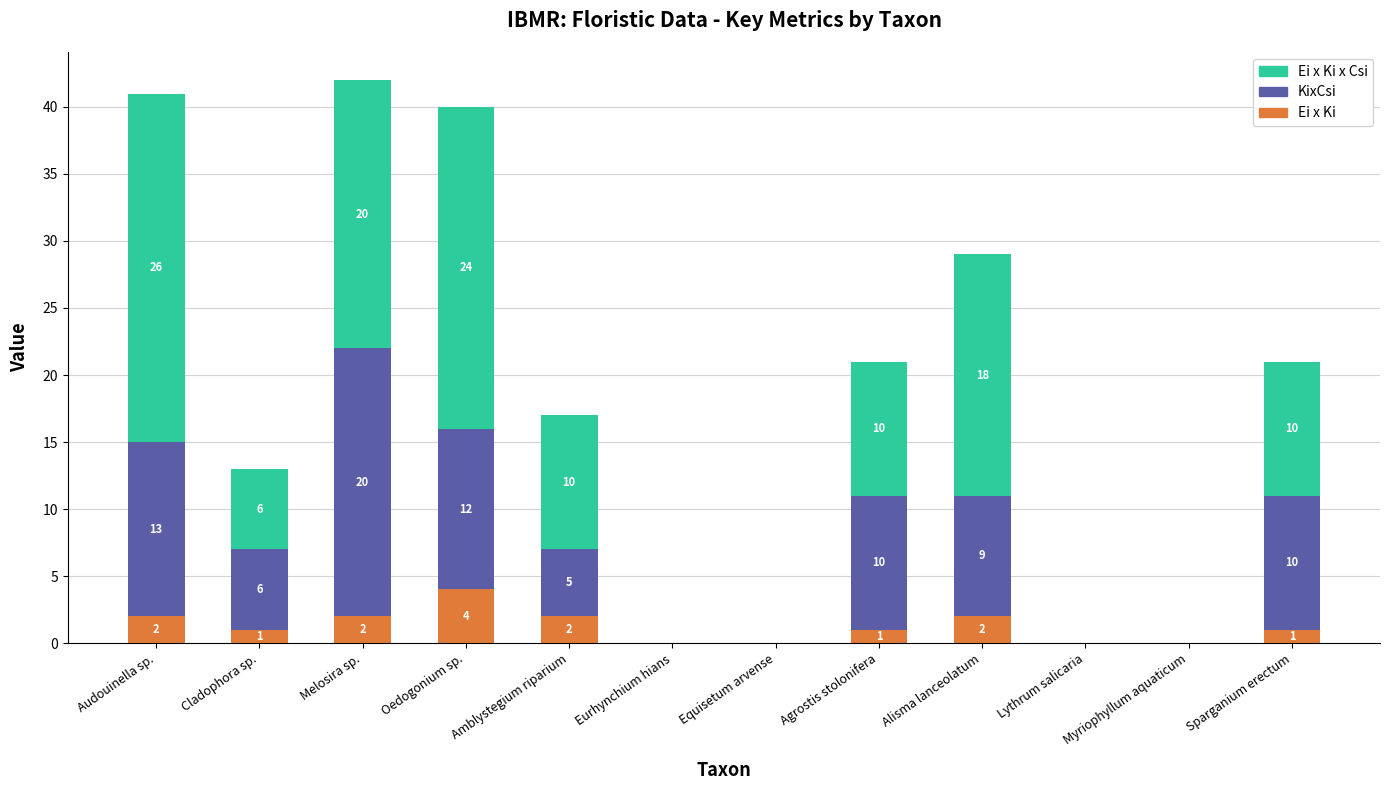

True or false: Ei x Ki has a value of -2 at Lythrum salicaria.

False